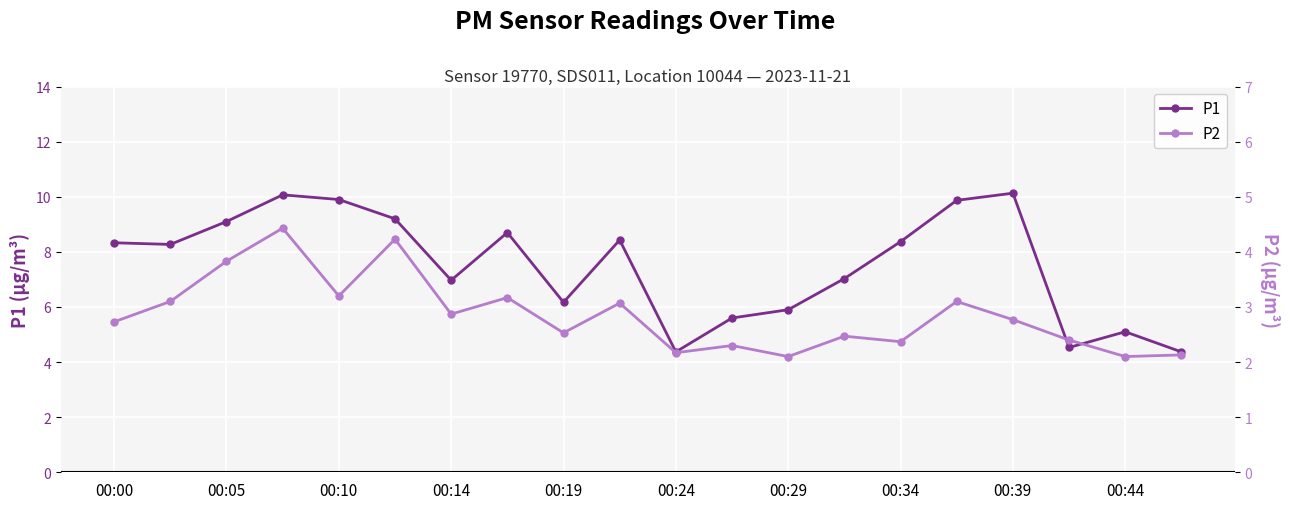

True or false: P2 and P1 cross at least once.

False